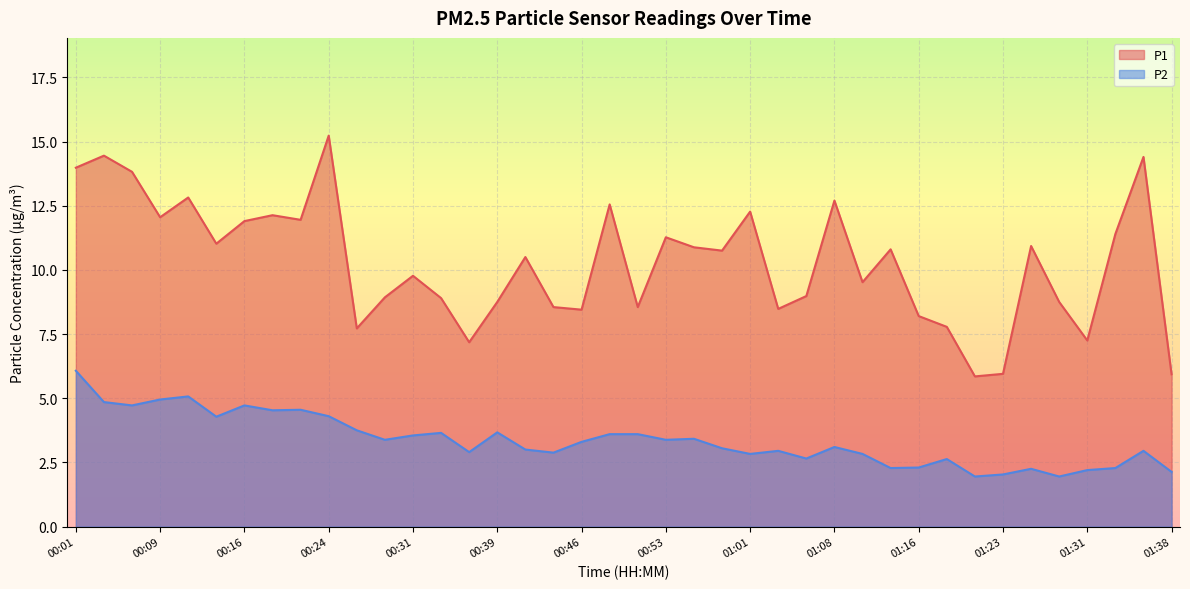

What is the highest value of the P2 series?

6.1